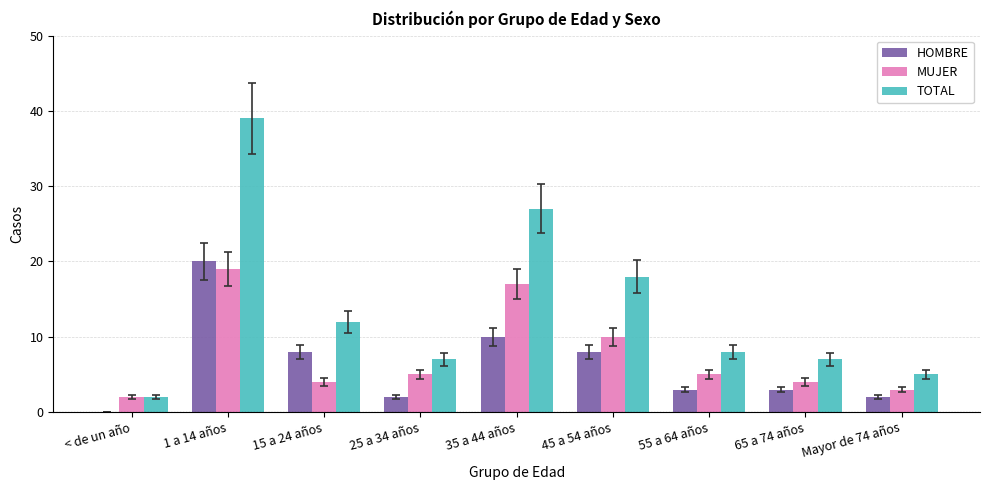

Which label corresponds to the largest value in the chart?

1 a 14 años